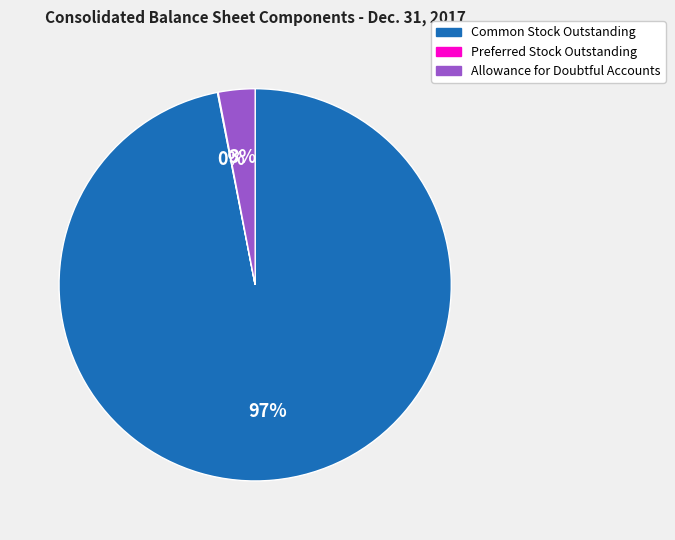

Which has a higher value, Allowance for Doubtful Accounts or Common Stock Outstanding?

Common Stock Outstanding